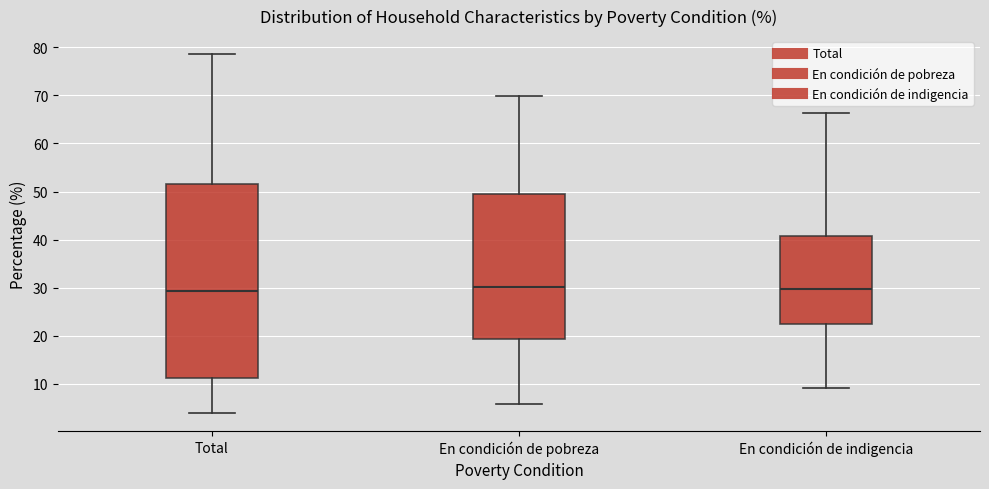

Reading left to right, read every box against the y-axis: the position of its median line, the range the box covers, and the ends of its whiskers. The values are not printed on the chart, so give them approximately, as read against the axis.

Total: median 29, box 11 to 52, whiskers 4 to 79
En condición de pobreza: median 30, box 19 to 49, whiskers 6 to 70
En condición de indigencia: median 30, box 22 to 41, whiskers 9 to 66